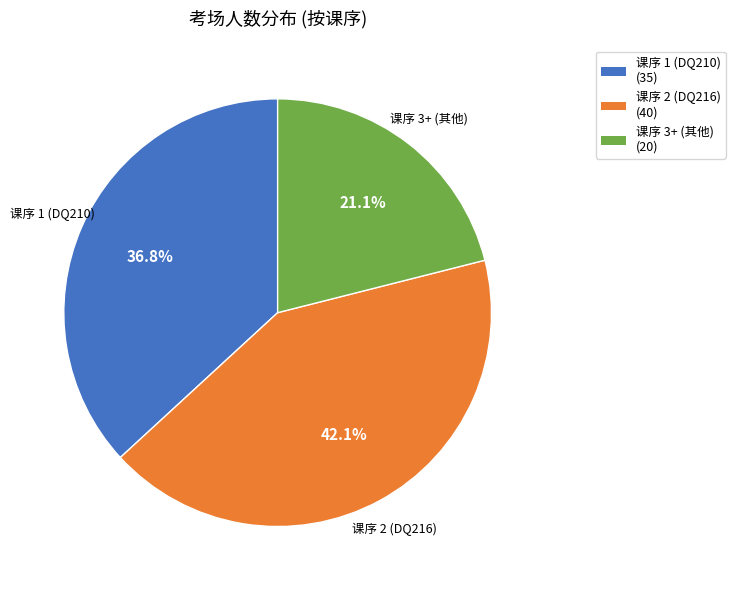

What is the ratio of the value at 课序 2 (DQ216) (40) to the value at 课序 3+ (其他) (20)?

2.0